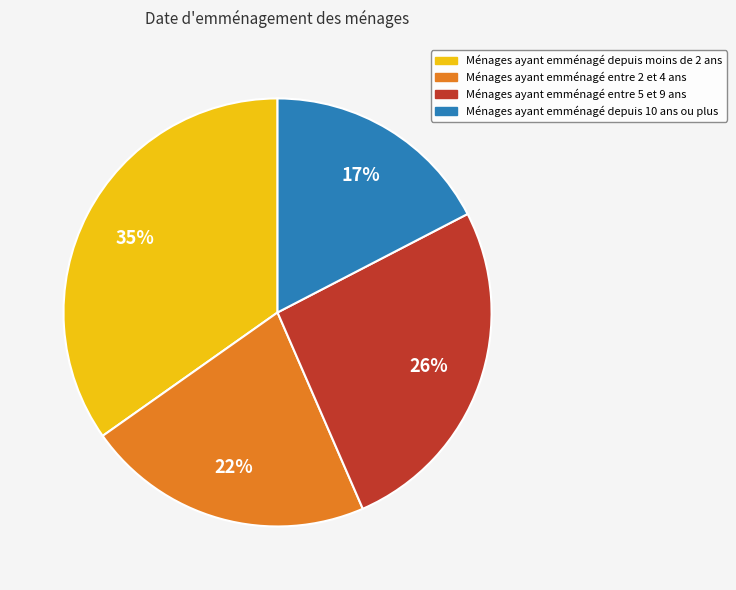

How many slices are in this pie chart?

4